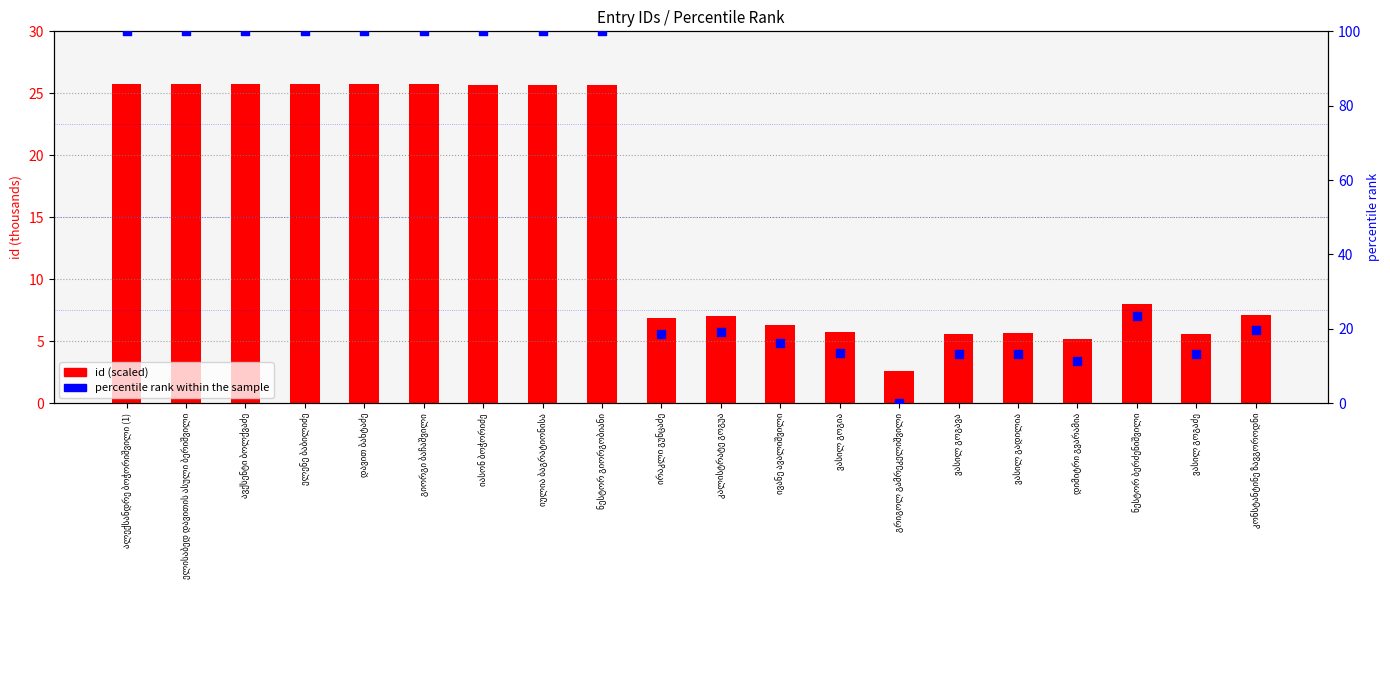

Which series reaches the minimum Y coordinate?

percentile rank within sample